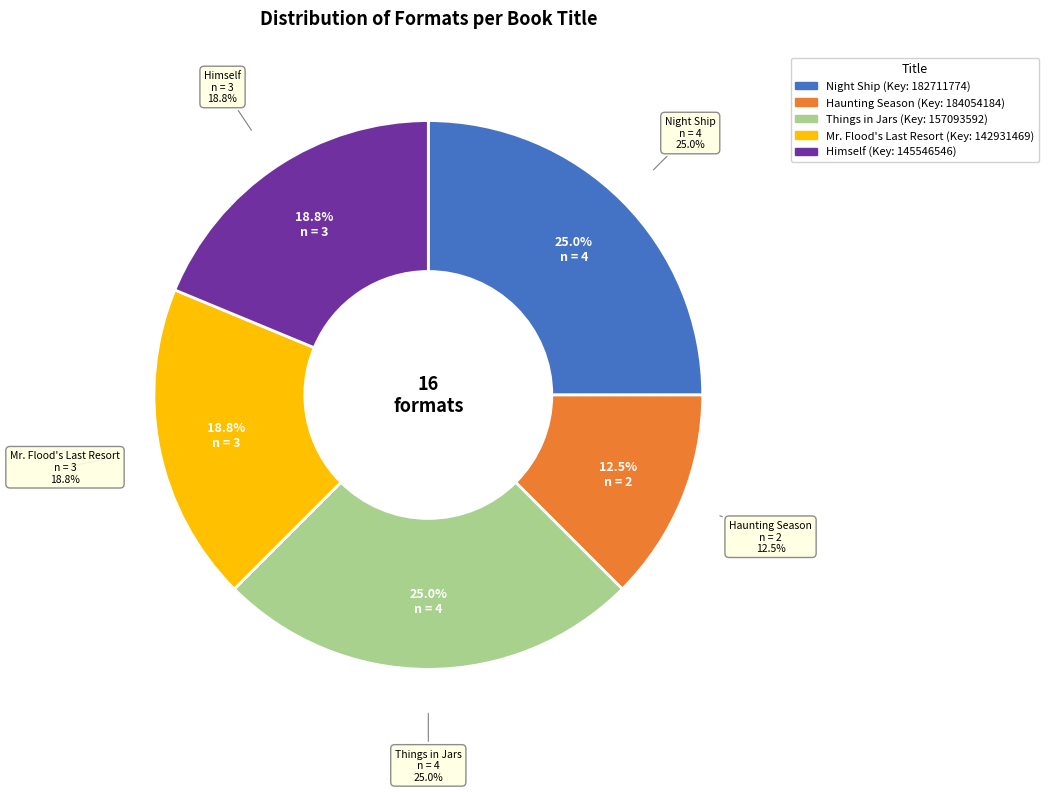

Which category has the smallest portion of the pie?

Haunting Season